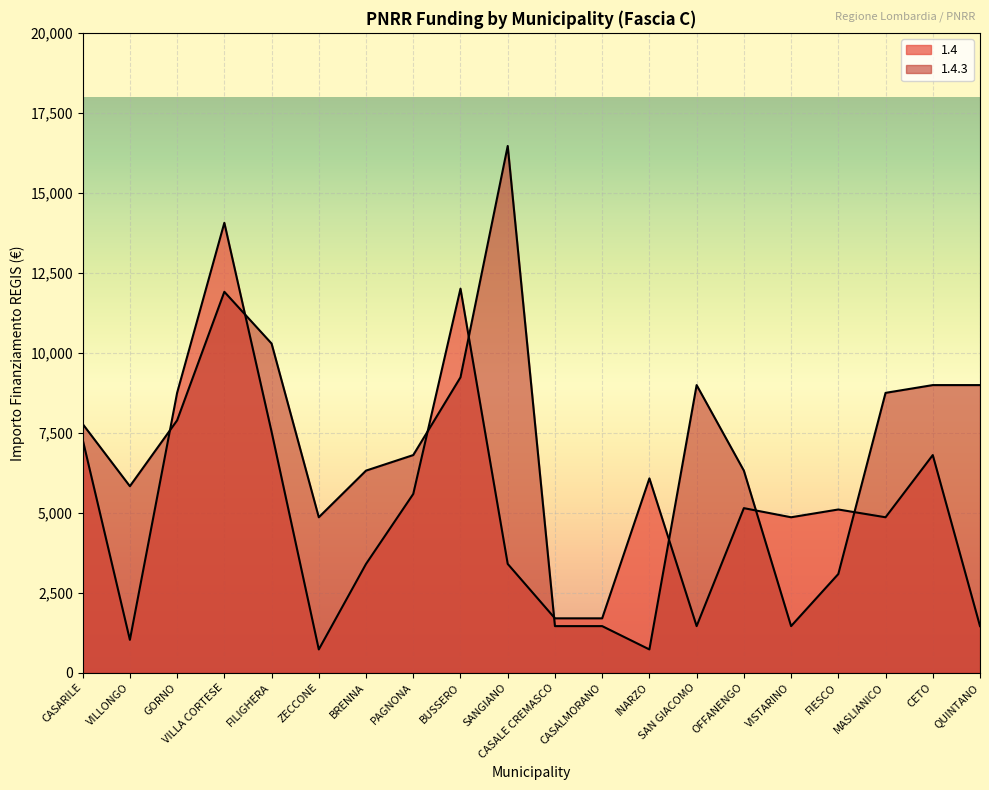

Which category has the lowest value in the 1.4 series?

ZECCONE